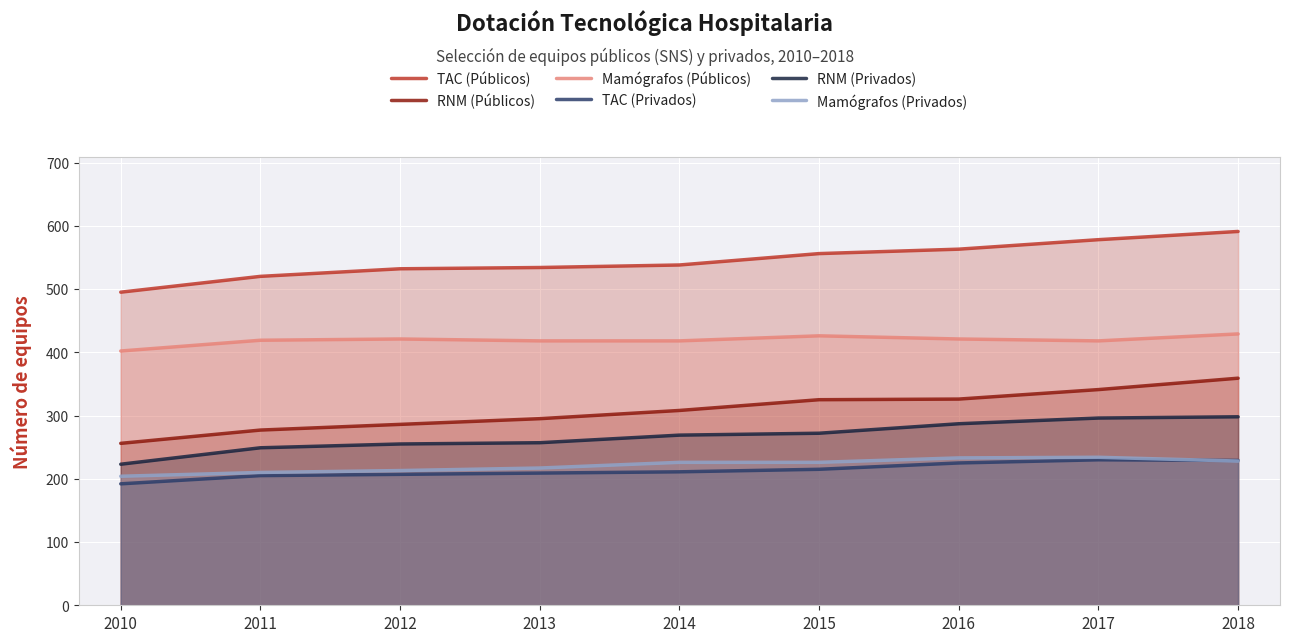

True or false: Mamógrafos (Públicos) and Mamógrafos (Privados) cross at least once.

False